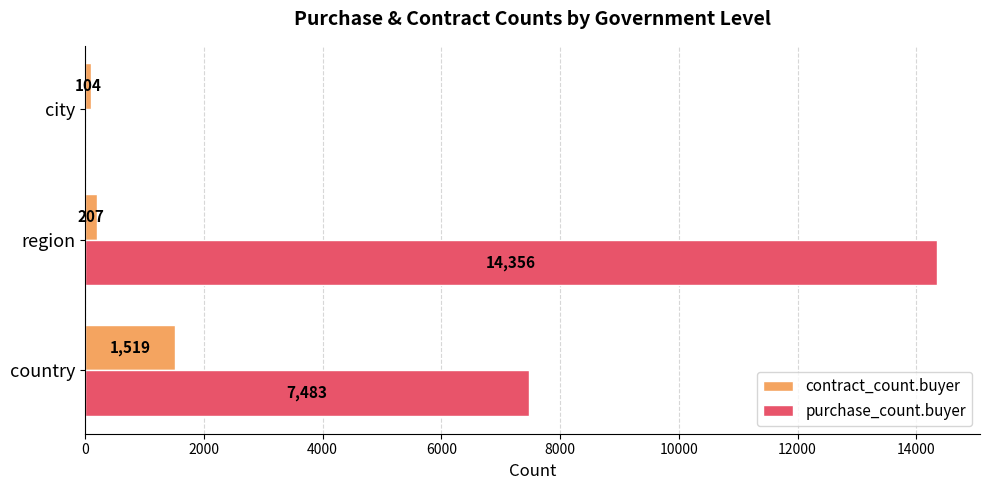

What are all the series names shown in the legend?

contract_count.buyer, purchase_count.buyer